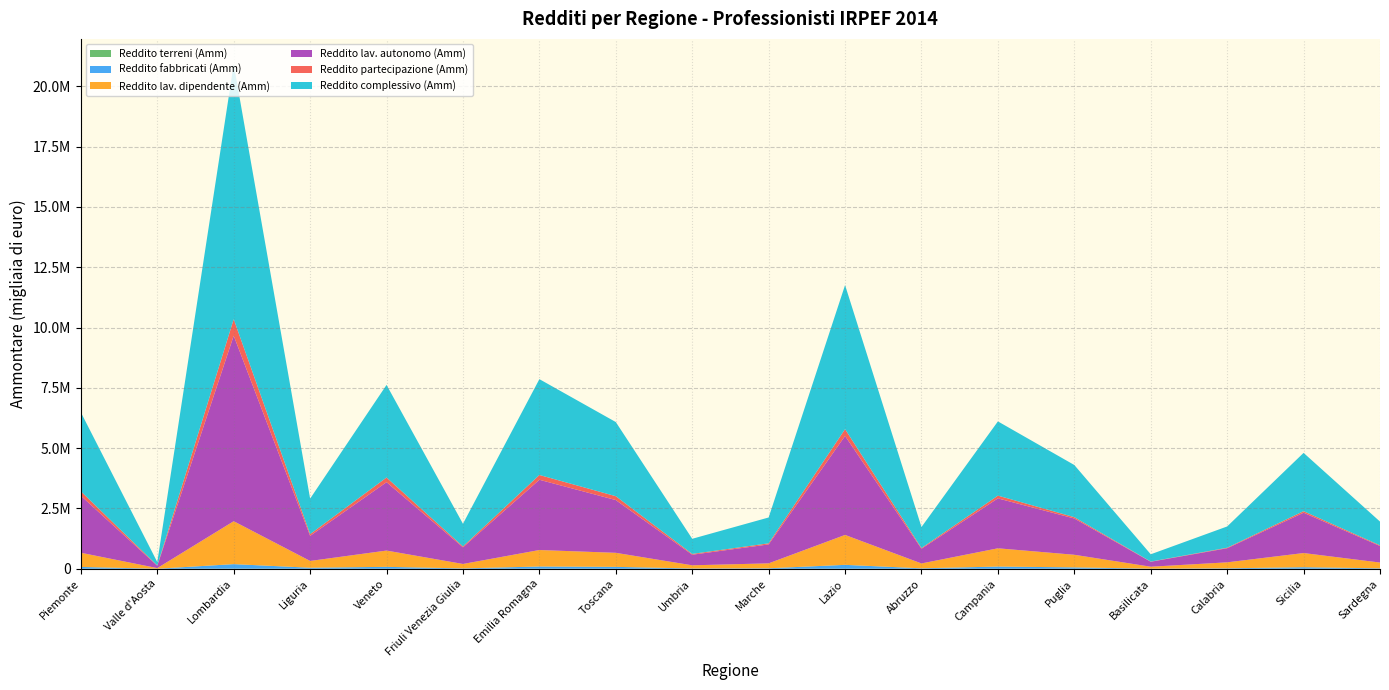

Reading right to left, transcribe all the data shown in this chart.

Reddito terreni (Amm): 737	3289	1214	712	2701	1892	775	3089	961	877	1598	3634	454	1896	609	4471	87	2636
Reddito fabbricati (Amm): 19115	62733	19097	5545	56418	90776	19430	160528	20480	12780	78579	91291	16096	79062	43637	188824	3510	73602
Reddito lav. dipendente (Amm): 238889	586717	247029	79748	521985	756621	201147	1239936	204397	130820	581907	683091	183409	674500	280949	1778546	24906	588319
Reddito lav. autonomo (Amm): 685623	1671115	584348	205440	1503187	2069101	609133	4102759	784580	439077	2186144	2912265	690398	2834863	1040891	7688019	97838	2363567
Reddito partecipazione (Amm): 28911	64697	21741	7666	54821	114168	30563	282309	45616	33562	160305	198084	36761	192713	71454	686555	11413	183766
Reddito complessivo (Amm): 983297	2415417	881102	302224	2162224	3076473	870297	5970612	1070765	626565	3073437	3971727	938755	3838896	1470935	10570047	140629	3271573